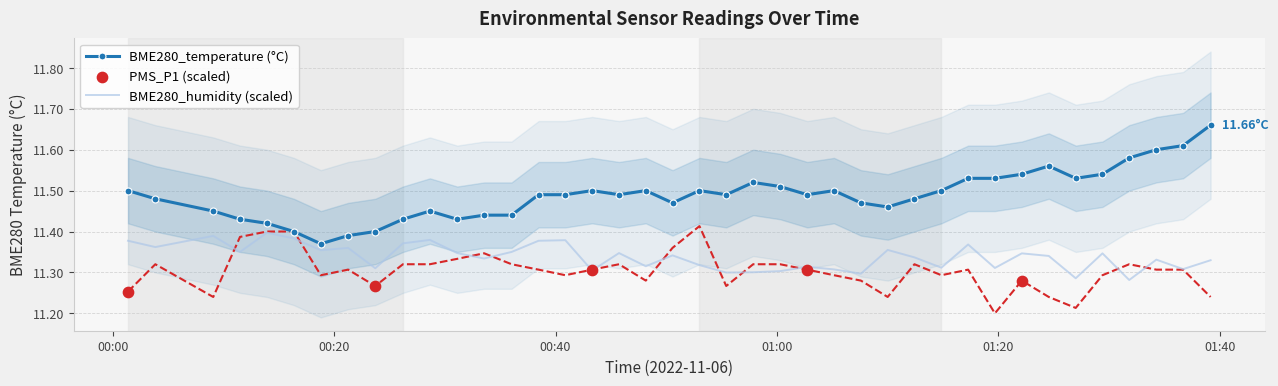

At how many categories does at least one series exceed 11?

40